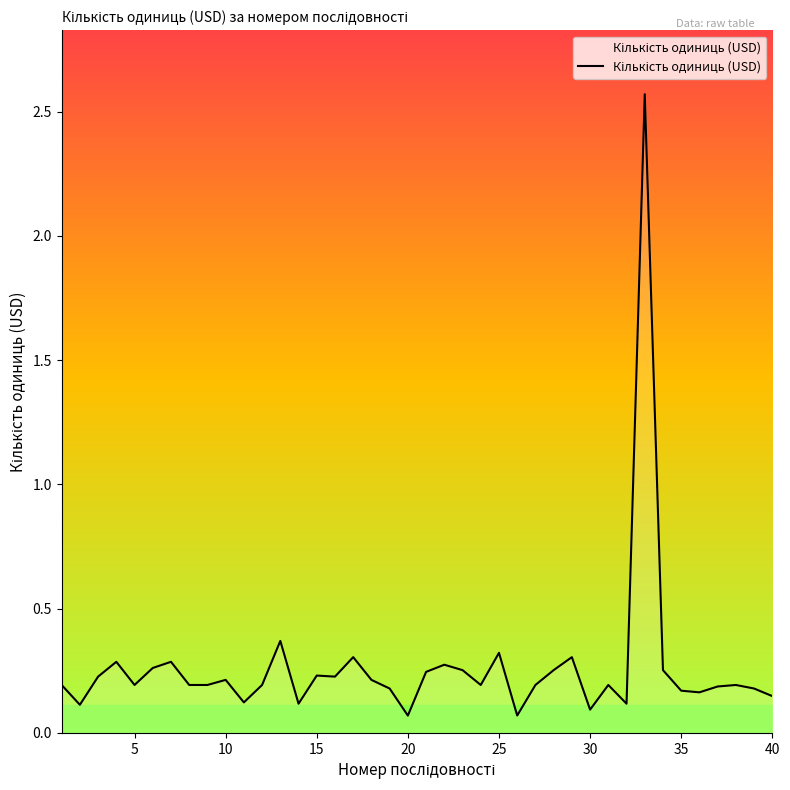

What is the difference between the maximum and minimum values?

2.5